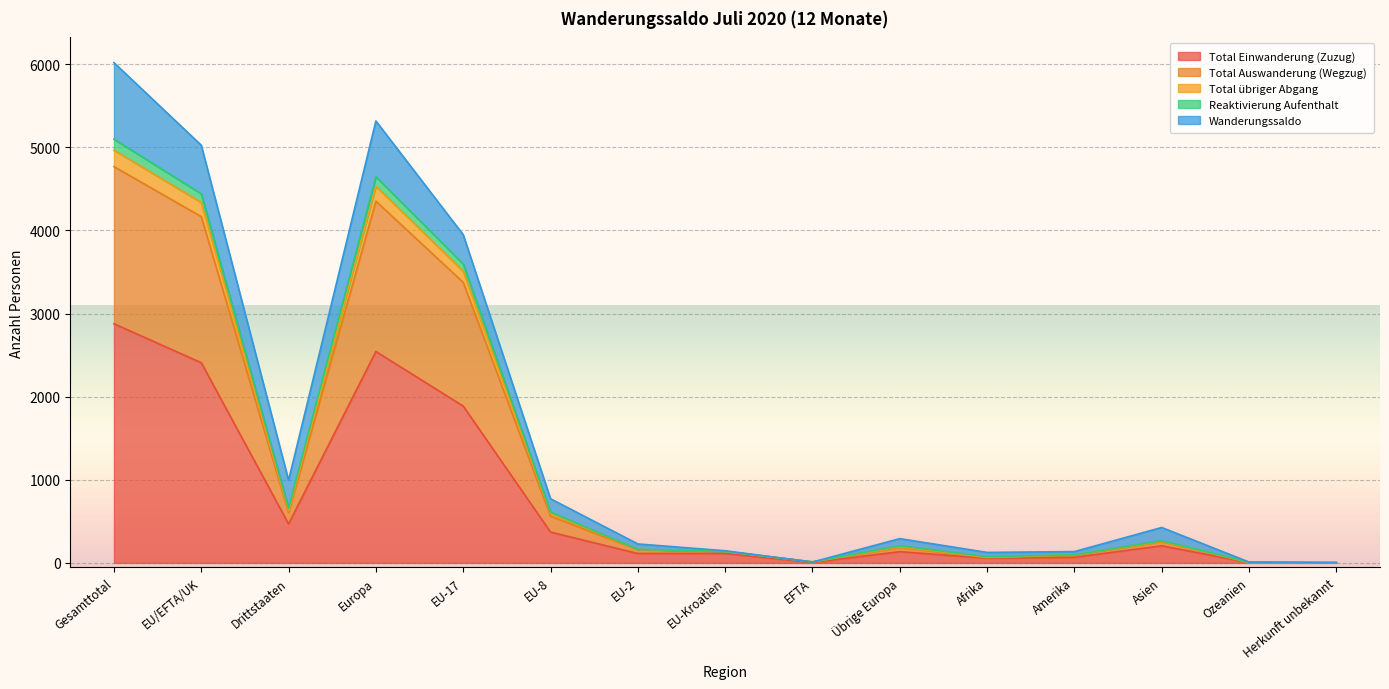

Where is Total Einwanderung (Zuzug) nearest to the value 1440?

EU-17